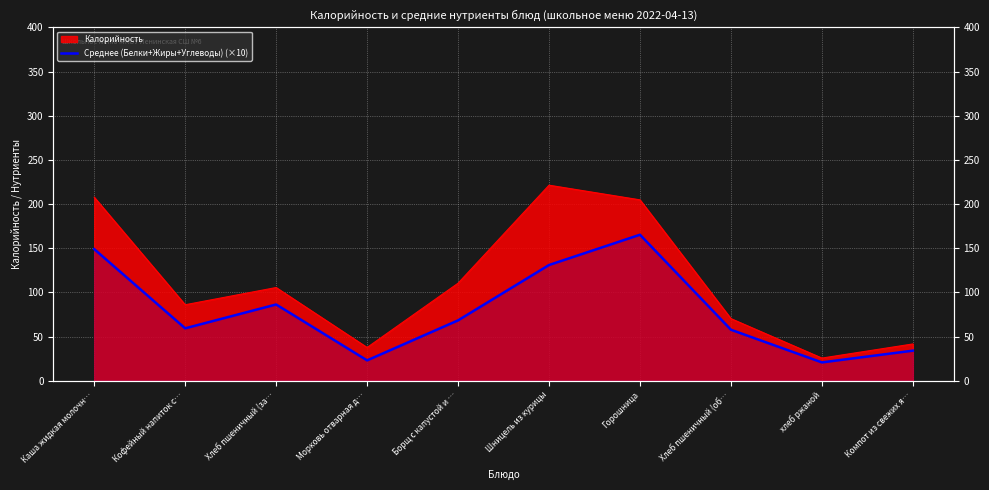

At which category does the data reach its first local peak?

Хлеб пшеничный (за…